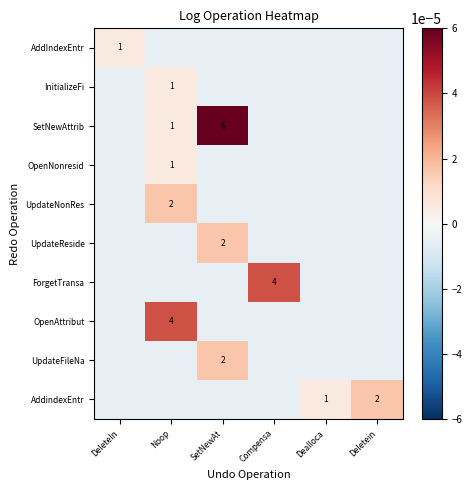

At which category is the sum across all series the highest?

SetNewAt